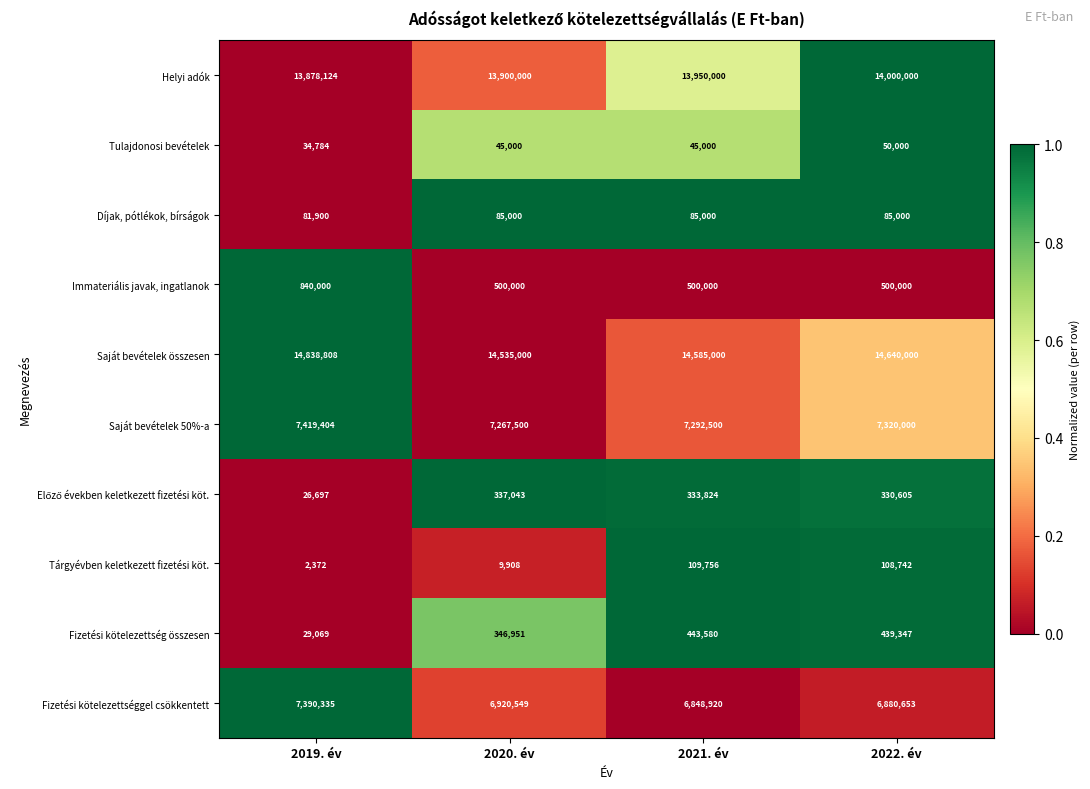

The Immateriális javak, ingatlanok series shows 500000 at 2021. év. True or false?

True